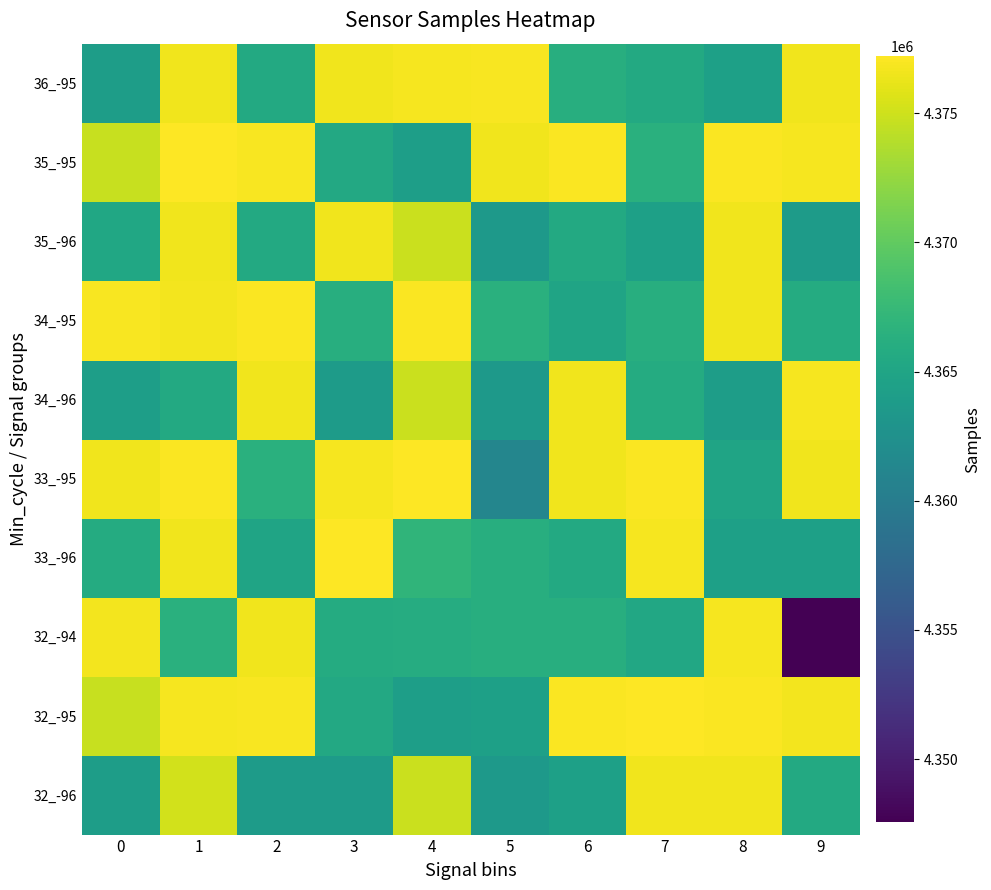

What is the difference between the highest and lowest values at 7?

12829